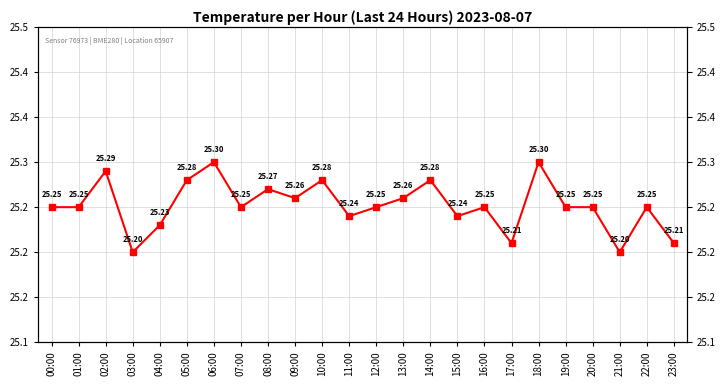

Where is the first local maximum?

02:00